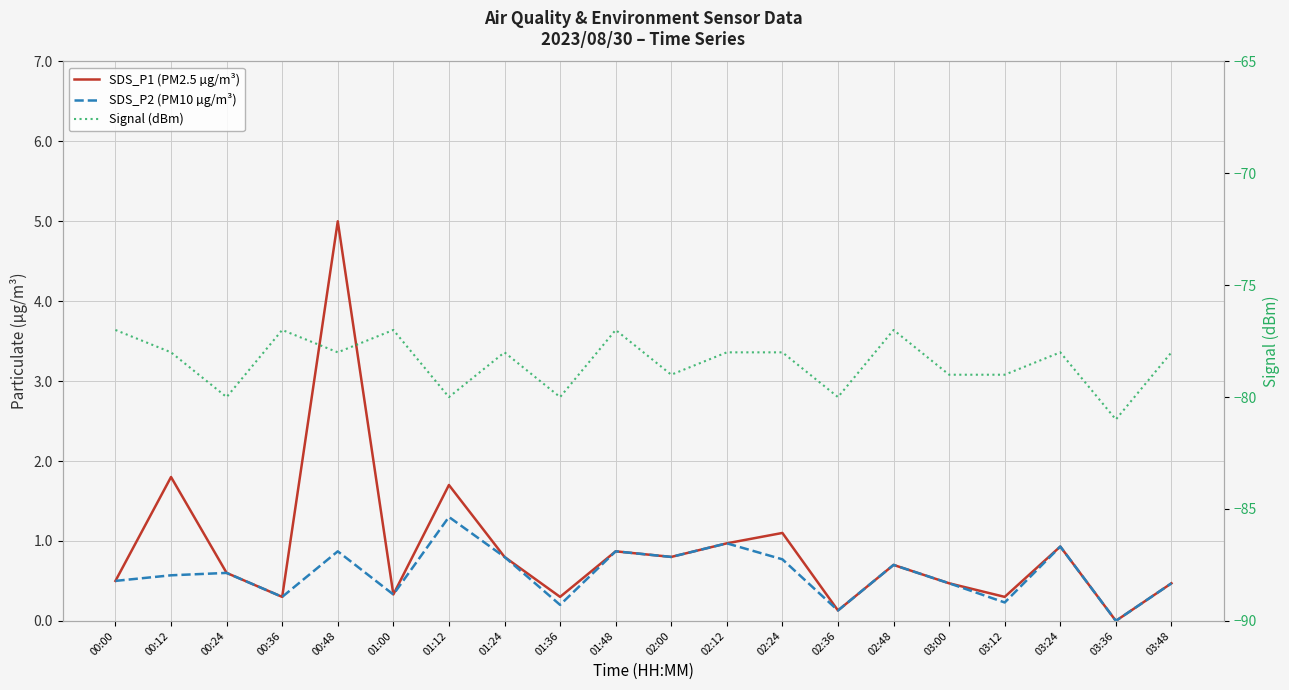

At how many categories does at least one series exceed -17?

20